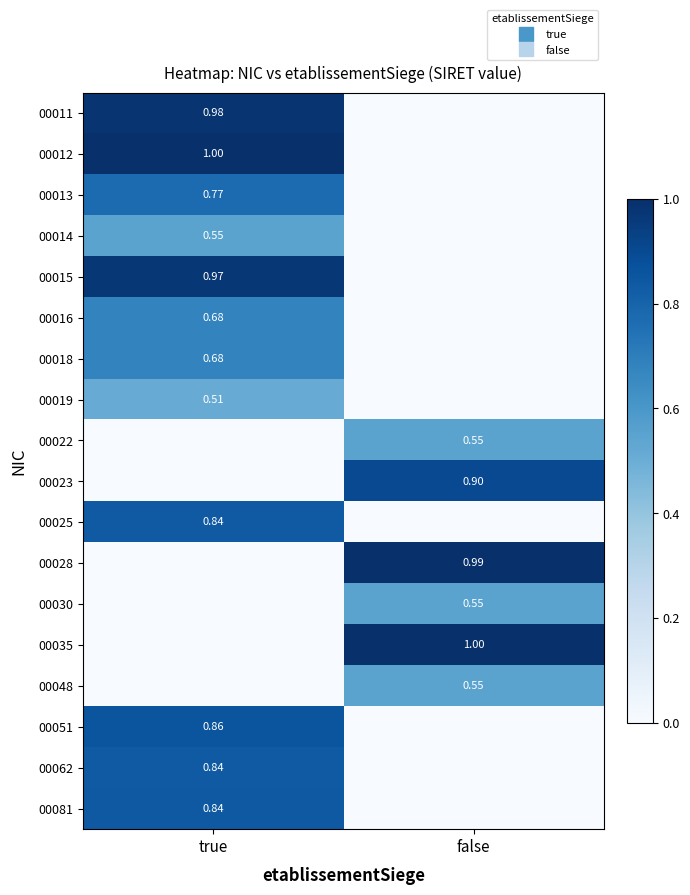

List the labels in order of 00013 value, smallest first.

false, true